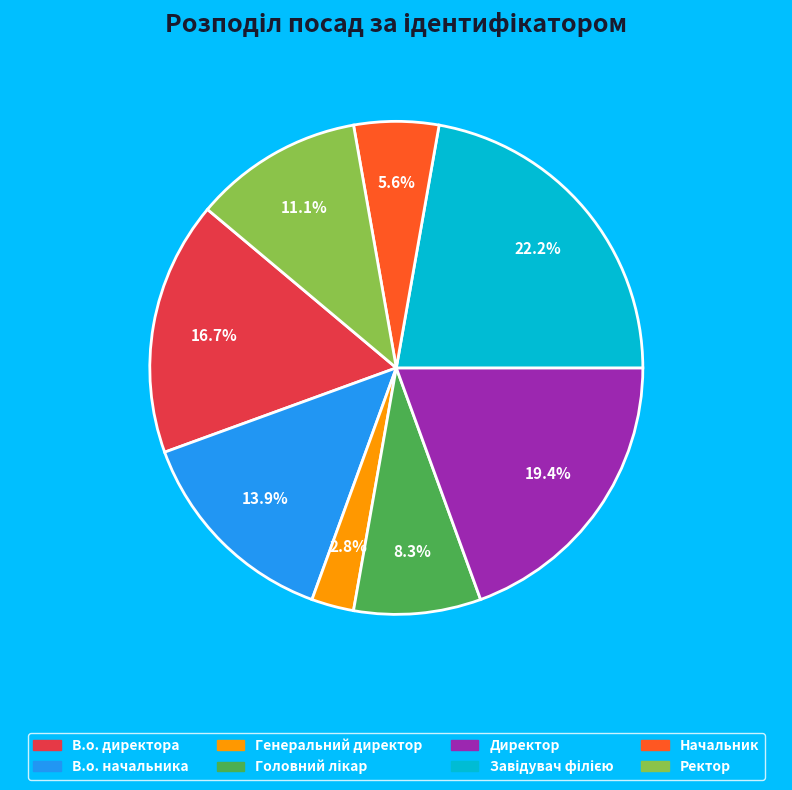

Does any single category account for the majority?

No